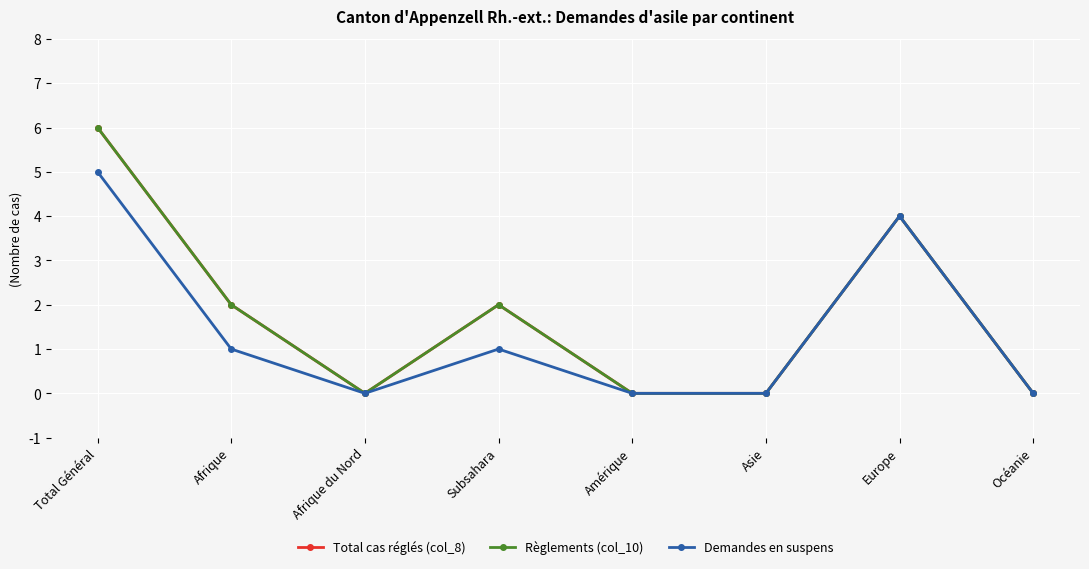

Does the chart have visible grid lines?

Yes